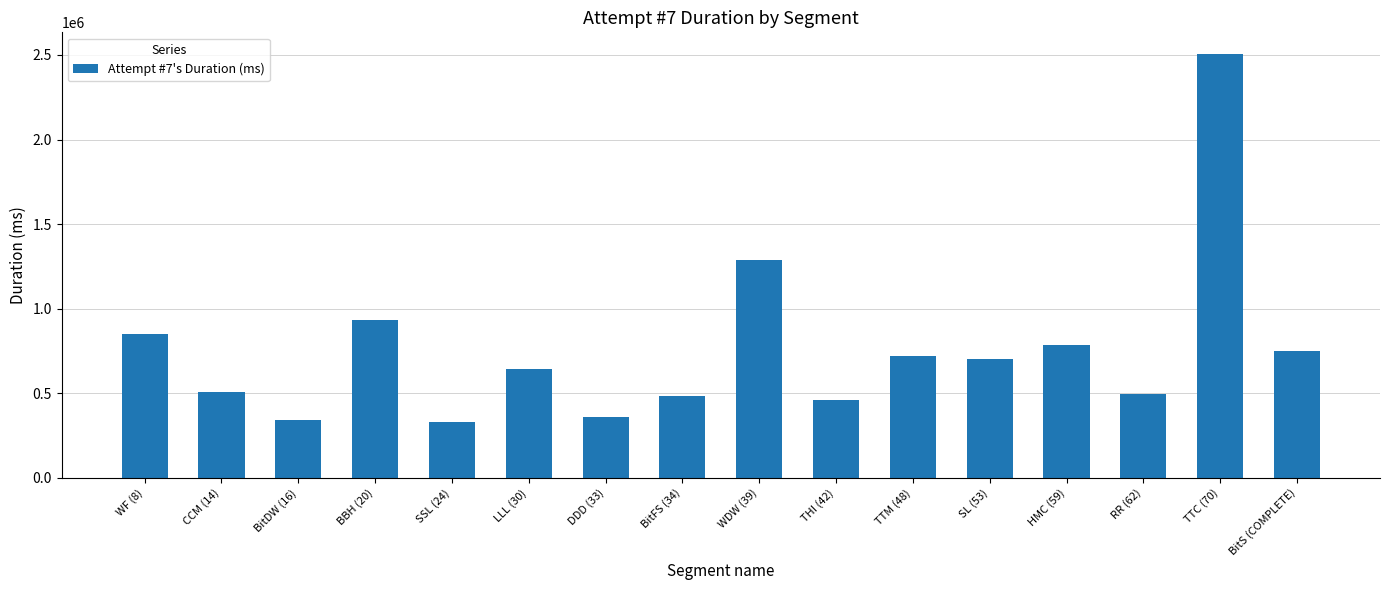

What is the change in value from BitDW (16) to SL (53)?

+361165